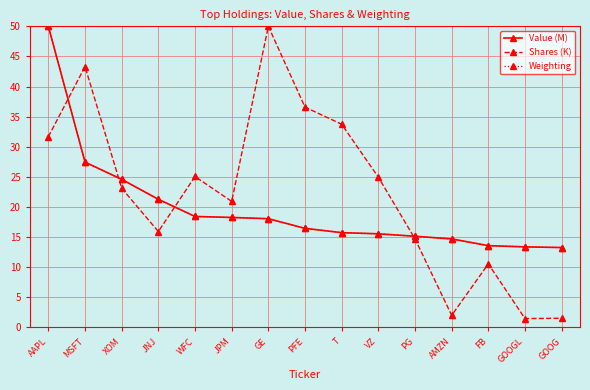

What is the minimum value for Value (M)?

13.3